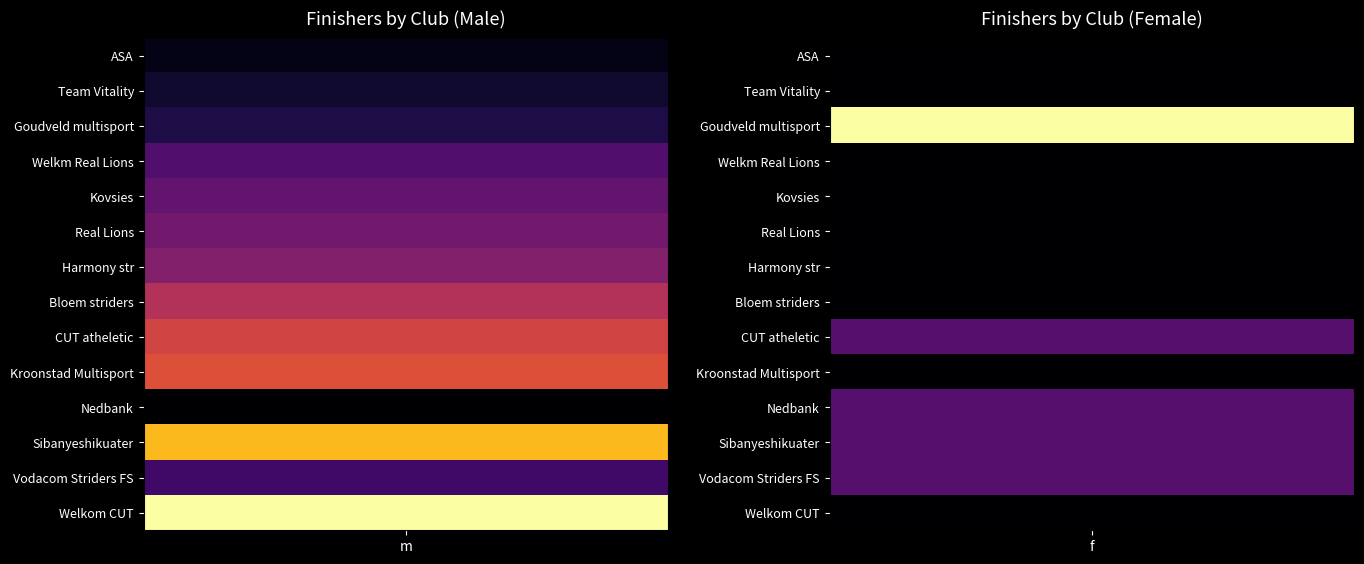

List the series in order of their peak value, highest first.

m, f